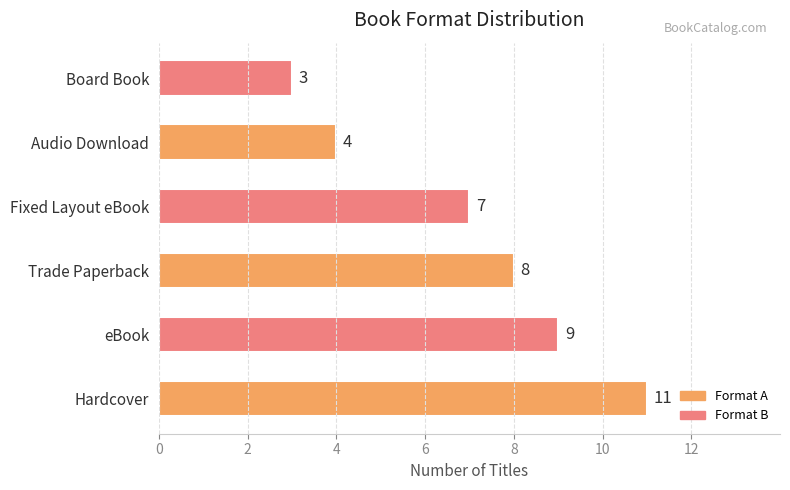

Is it true that the value at Trade Paperback is 8?

True